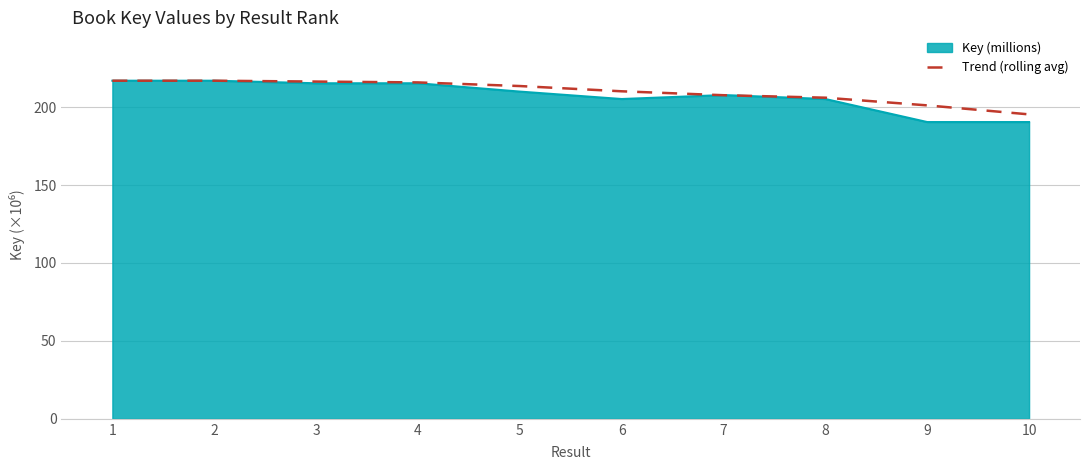

The value of Key (millions) at 2 is 216.9. True or false?

True